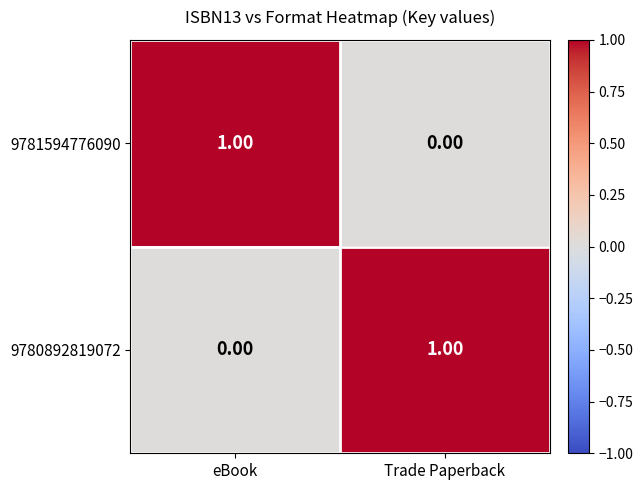

List the labels in order of 9780892819072 value, largest first.

Trade Paperback, eBook